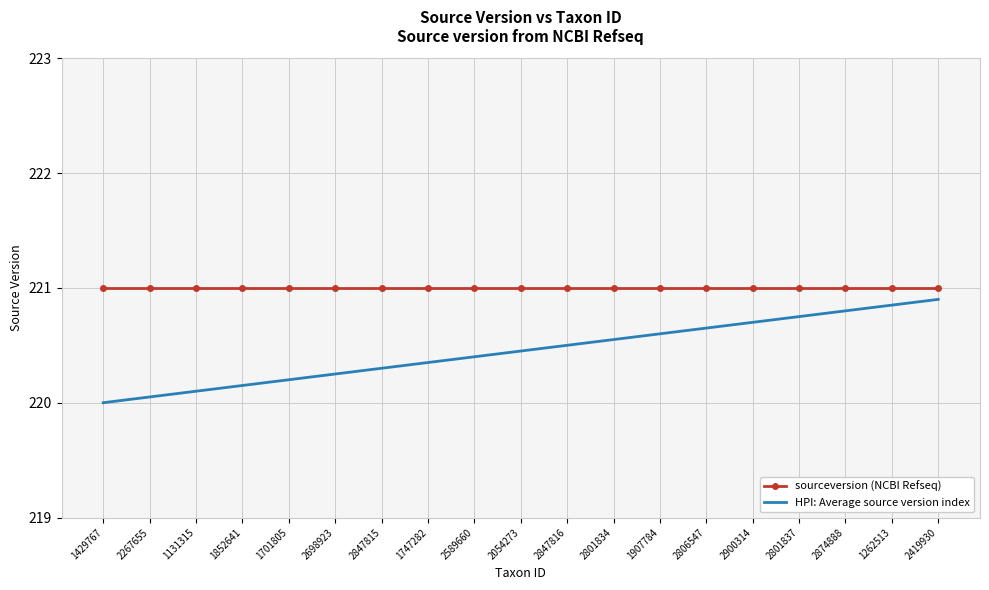

Which series has the widest spread of values?

HPI: Average source version index